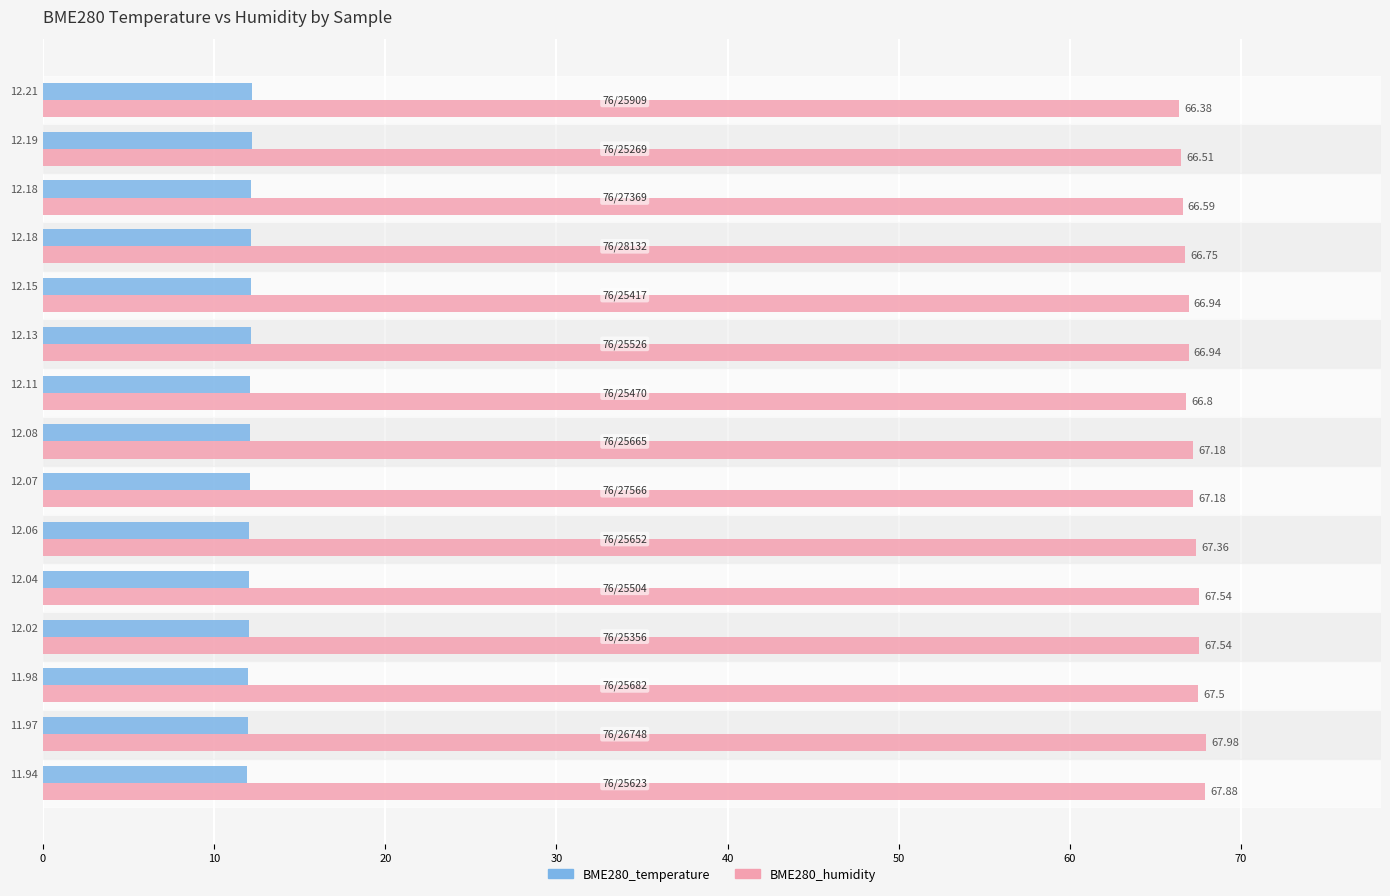

How many distinct data groups are displayed?

2